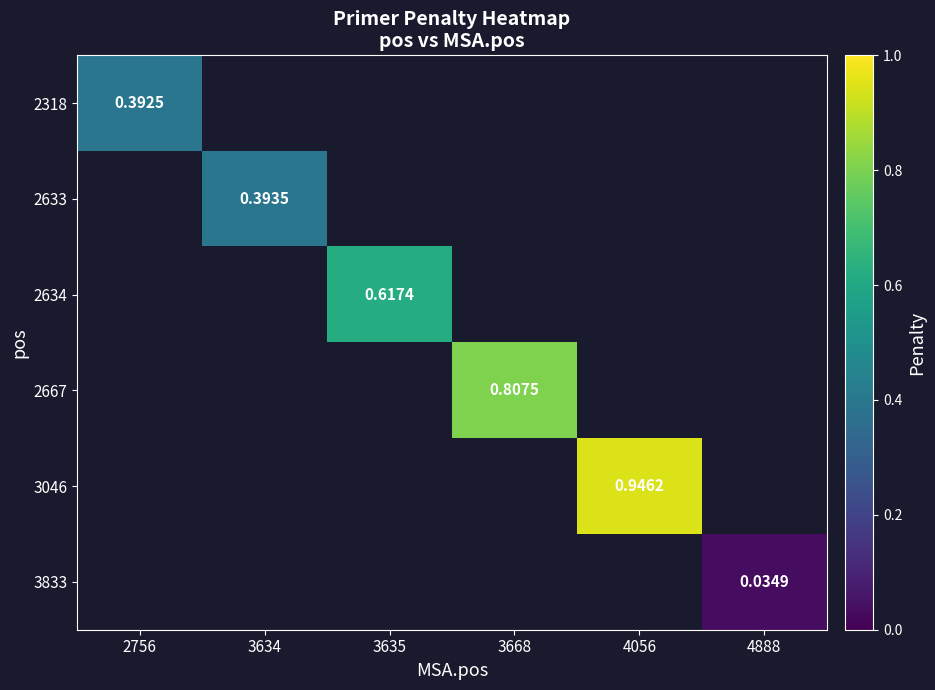

What is the greatest value displayed?

0.9